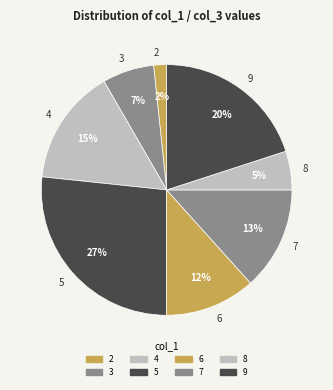

Which slice is the smallest?

2